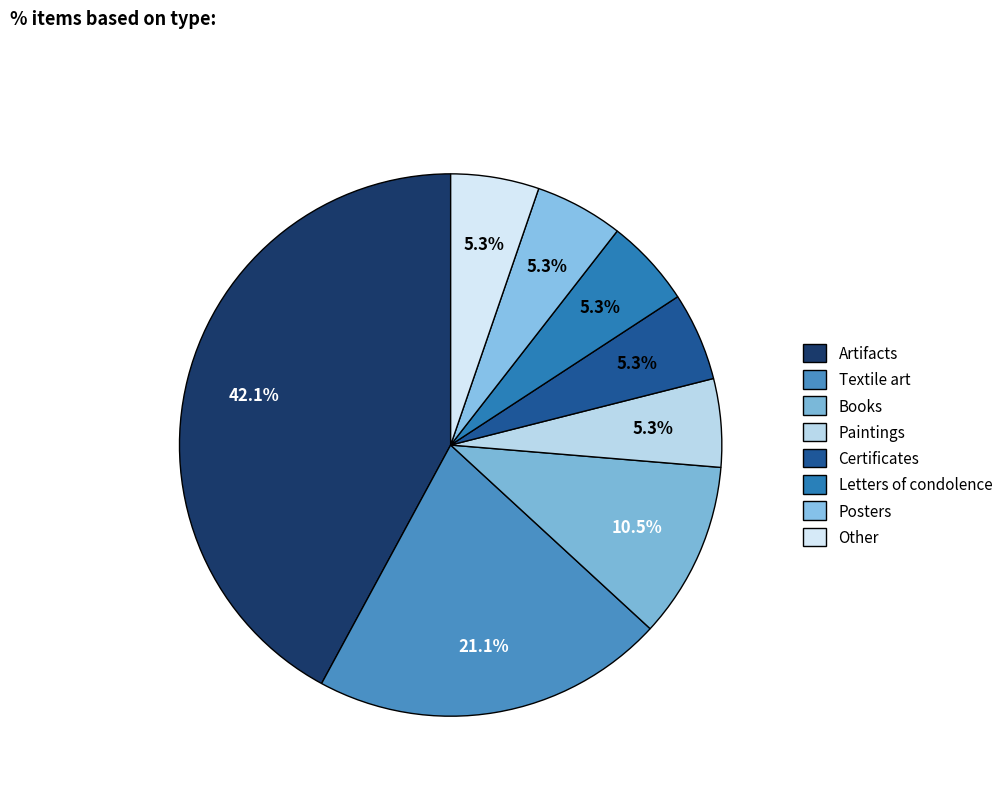

Rank the categories by value from lowest to highest.

Paintings, Certificates, Letters of condolence, Posters, Other, Books, Textile art, Artifacts